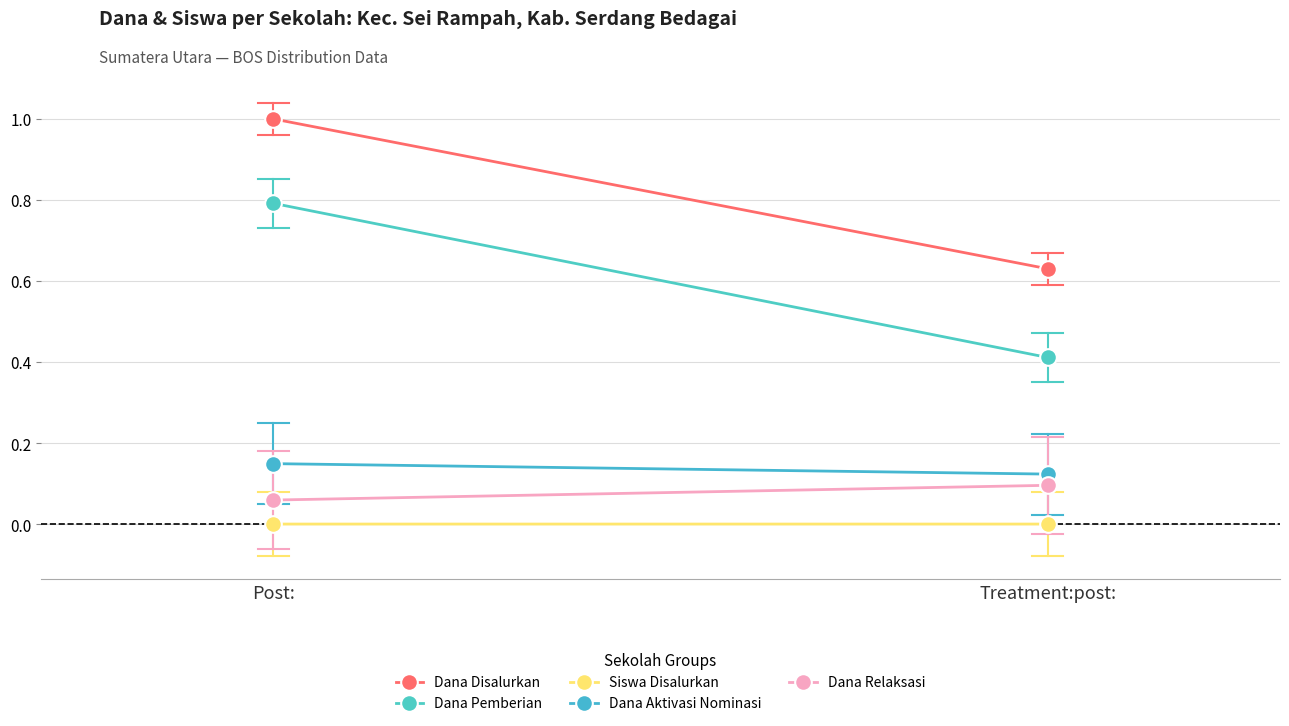

Rank the series at Post: from highest to lowest value.

Dana Disalurkan, Dana Pemberian, Dana Aktivasi Nominasi, Dana Relaksasi, Siswa Disalurkan